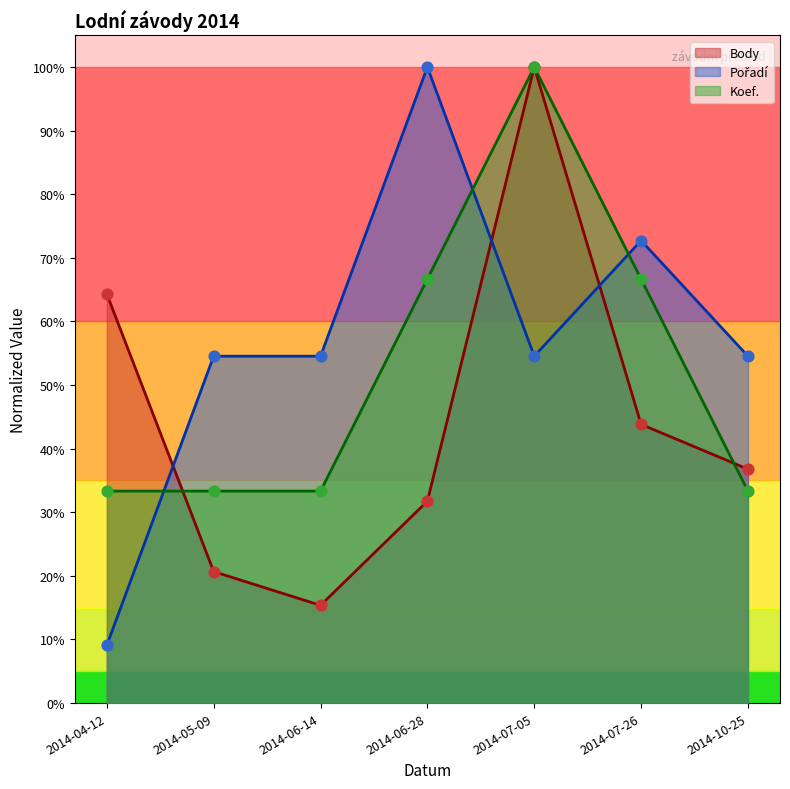

Which series has the largest Y range (max minus min)?

Pořadí